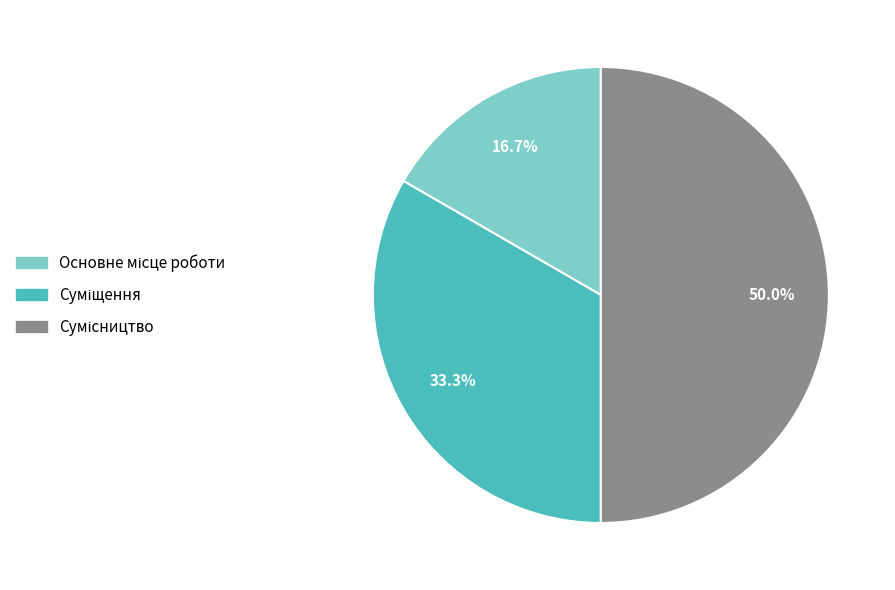

What is the largest slice in the pie chart?

Сумісництво